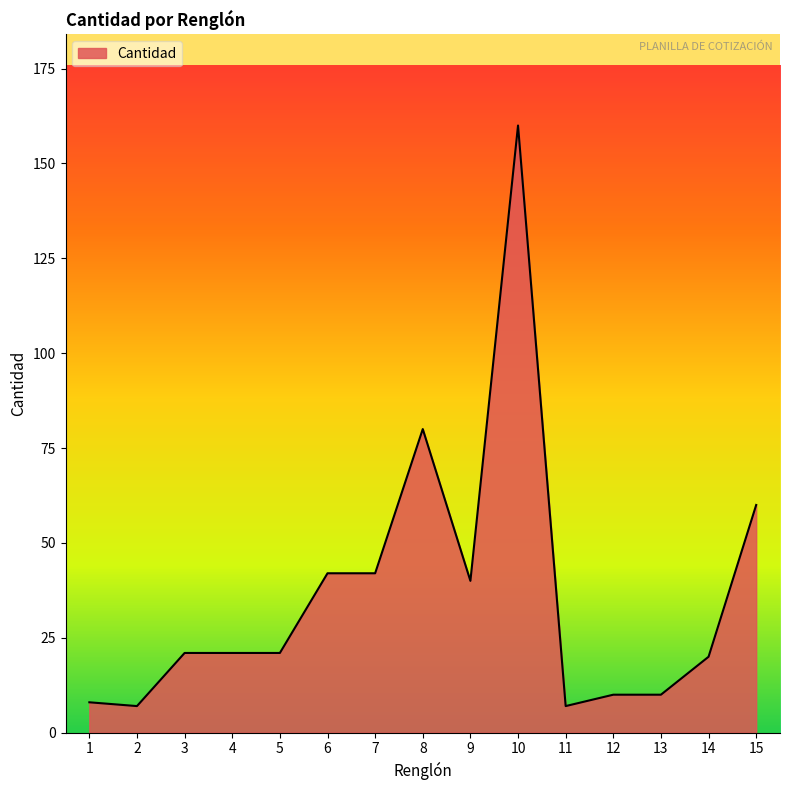

What is the greatest value displayed?

160